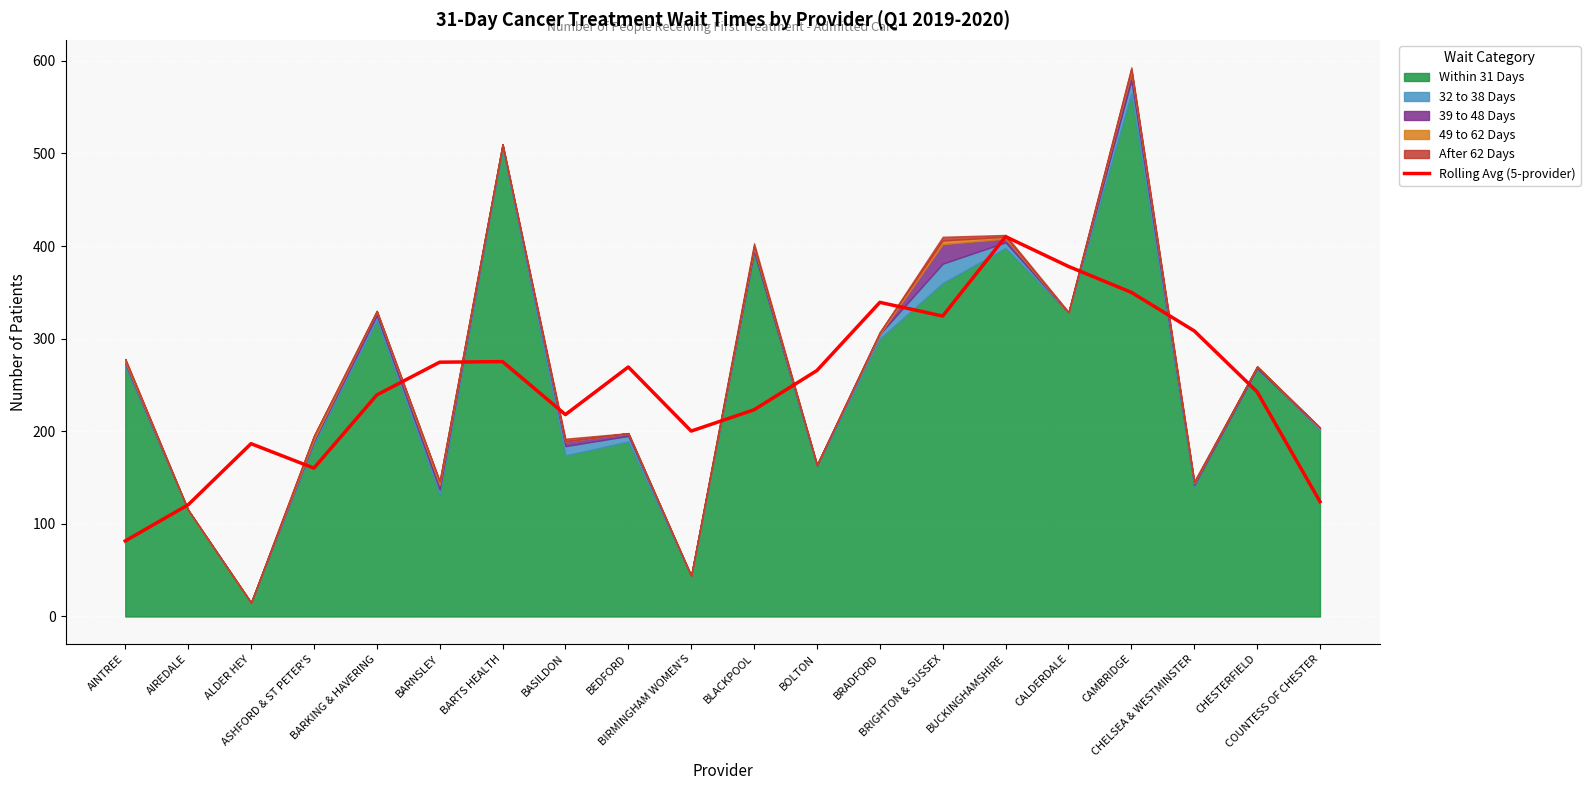

What is the lowest value of the Rolling Avg (5-provider) series?

81.6